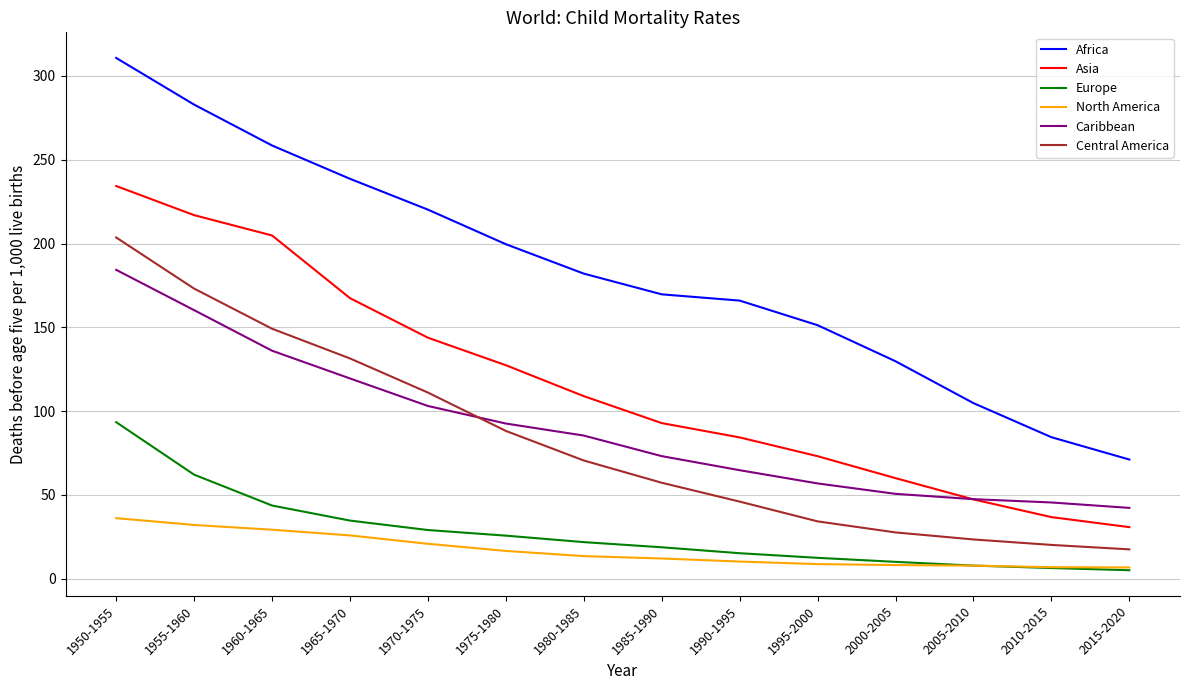

True or false: Caribbean has a value of 30.6 at 2010-2015.

False